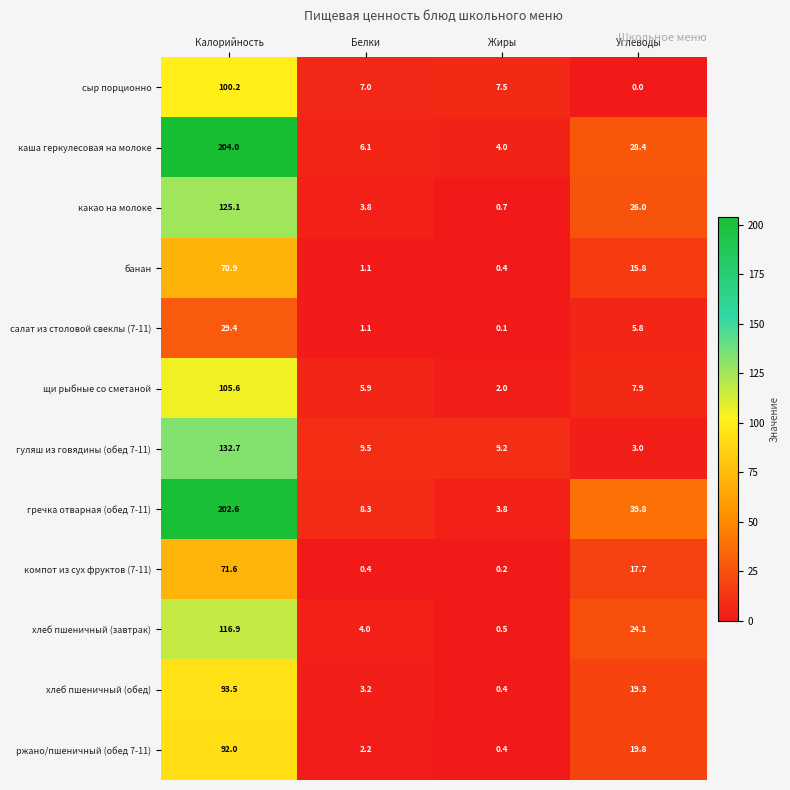

At which category is the sum across all series the highest?

Калорийность